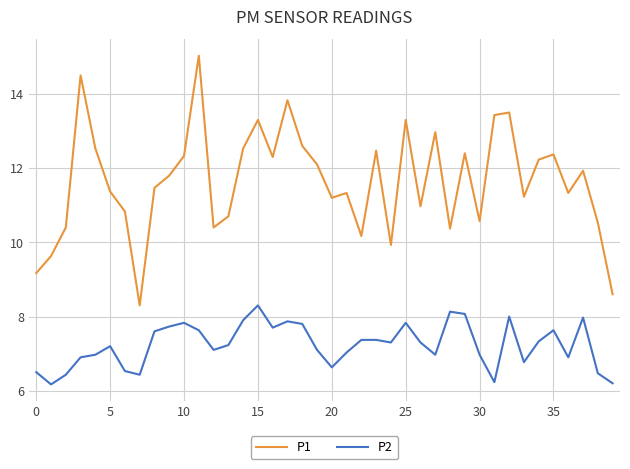

Rank the series by their average value, from lowest to highest.

P2, P1